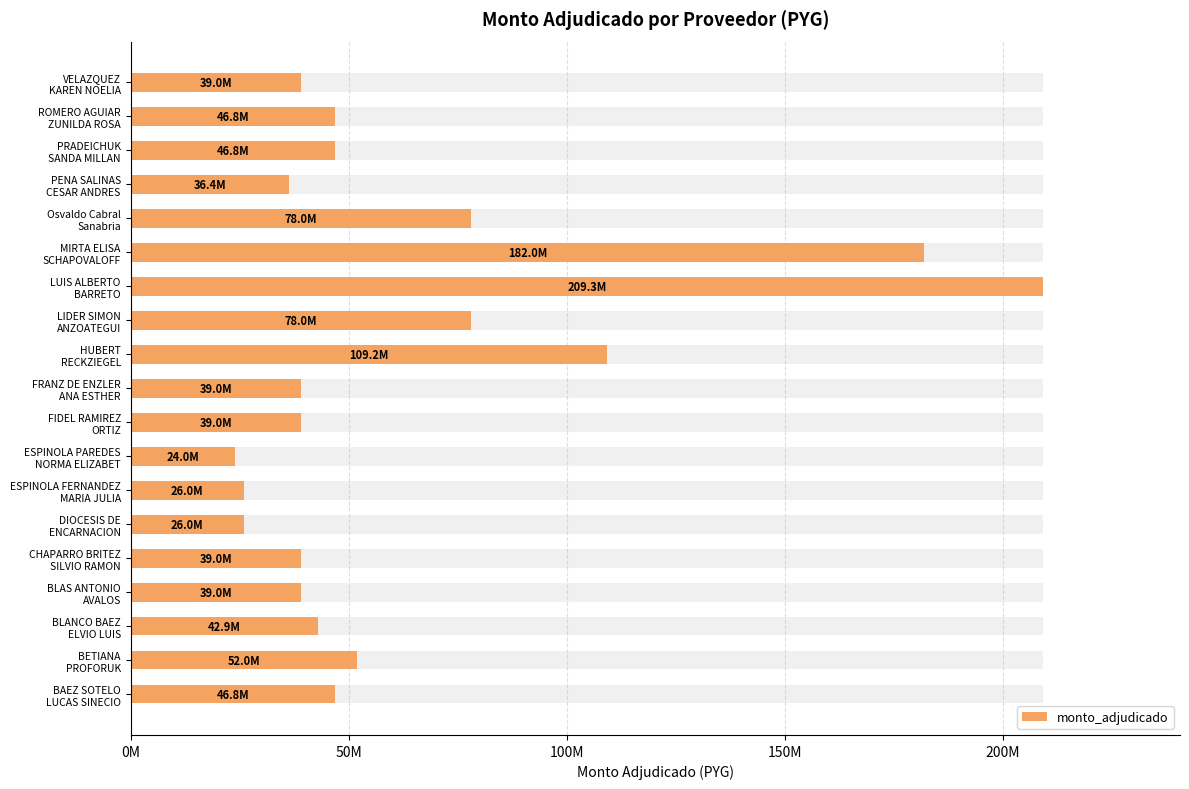

Reading left to right, what are all the values shown in this chart?

46800000	52000000	42900000	39000000	39000000	26000000	26000000	24000000	39000000	39000000	109200000	78000000	209300000	182000000	78000000	36400000	46800000	46800000	39000000